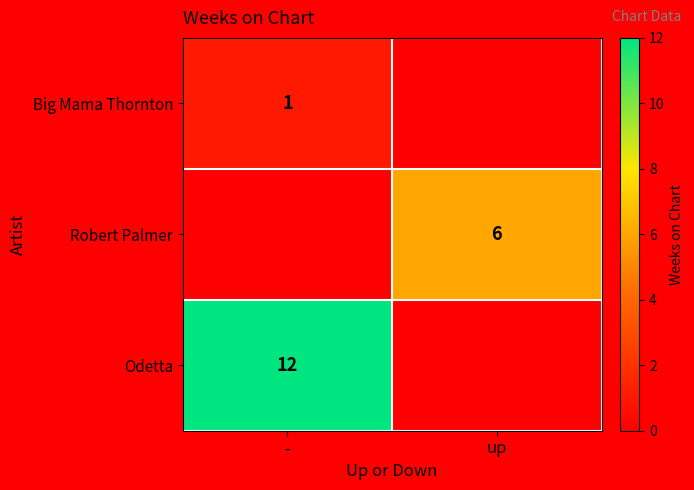

Is it true that Robert Palmer equals 10 at up?

False